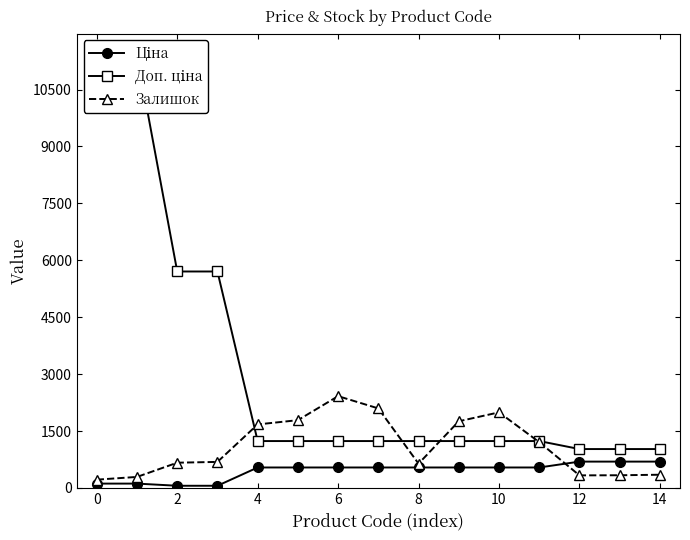

Is the value of Ціна at 11 greater than the value of Доп. ціна at 11?

No